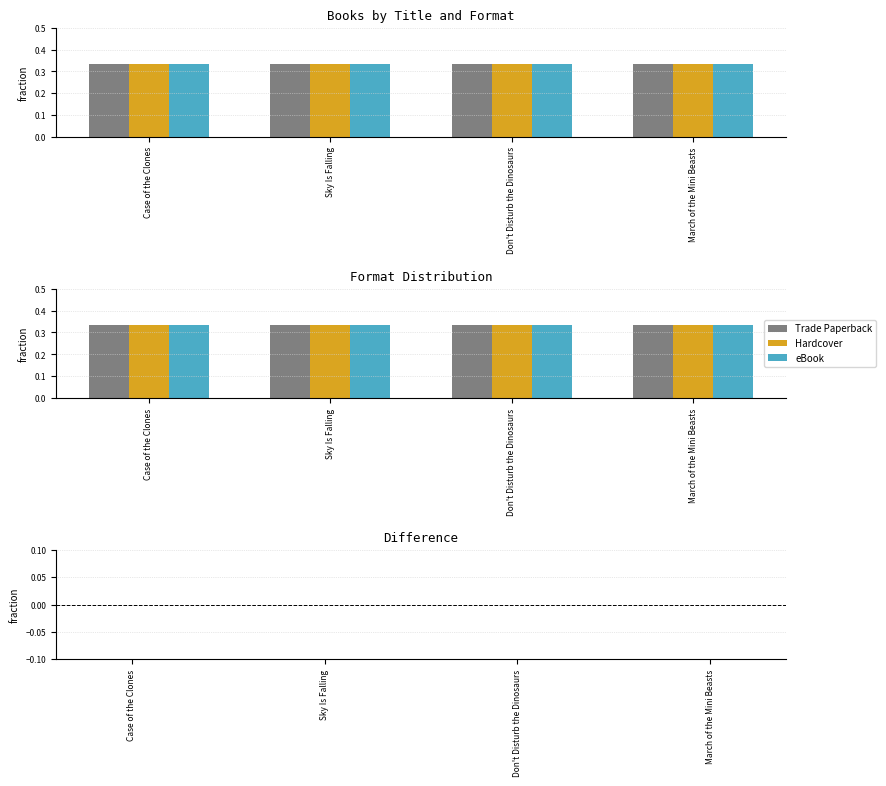

What is the label of the 3rd bar from the right?

Sky Is Falling